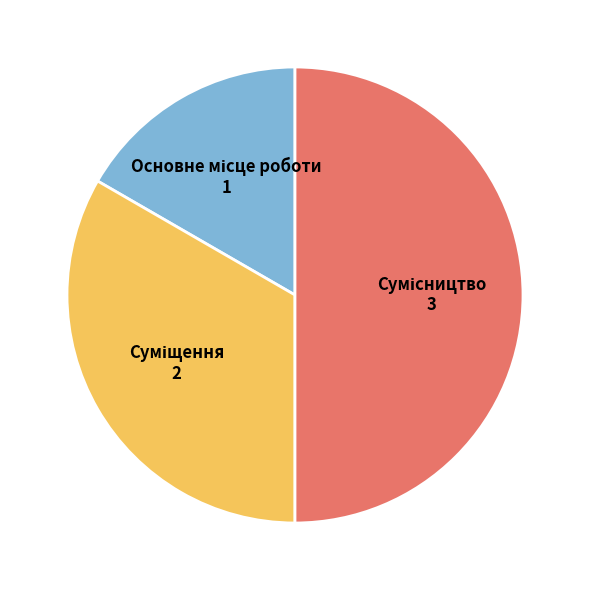

To the nearest percent, what is the difference between the largest and smallest slice percentages?

33%